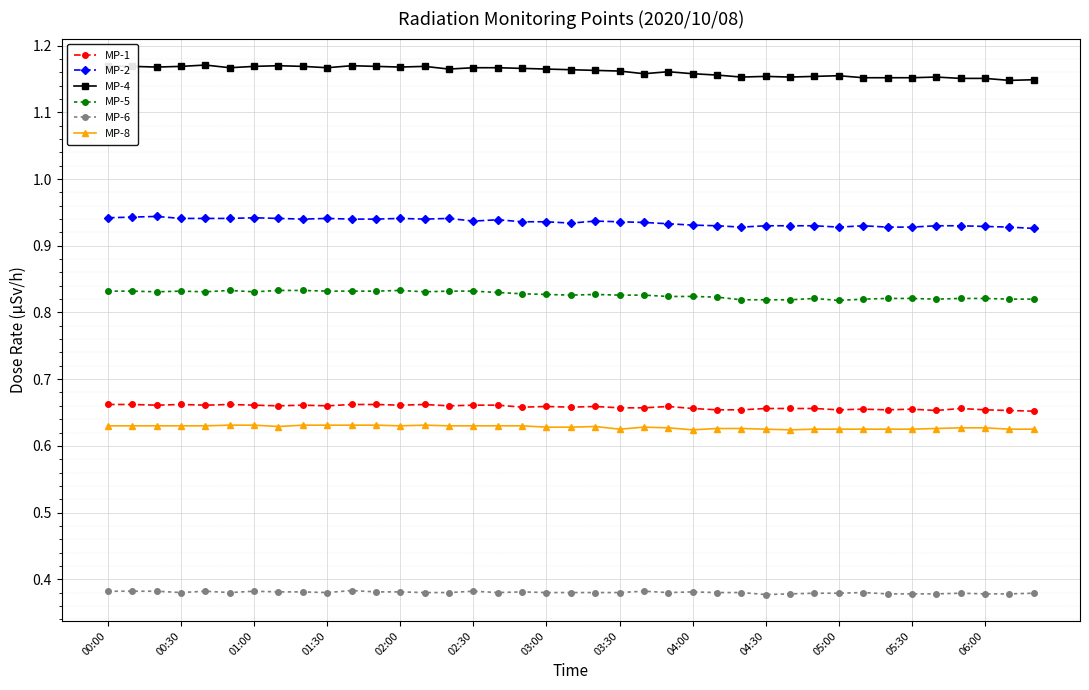

True or false: MP-8 has more than 1 points higher than both neighbors.

True